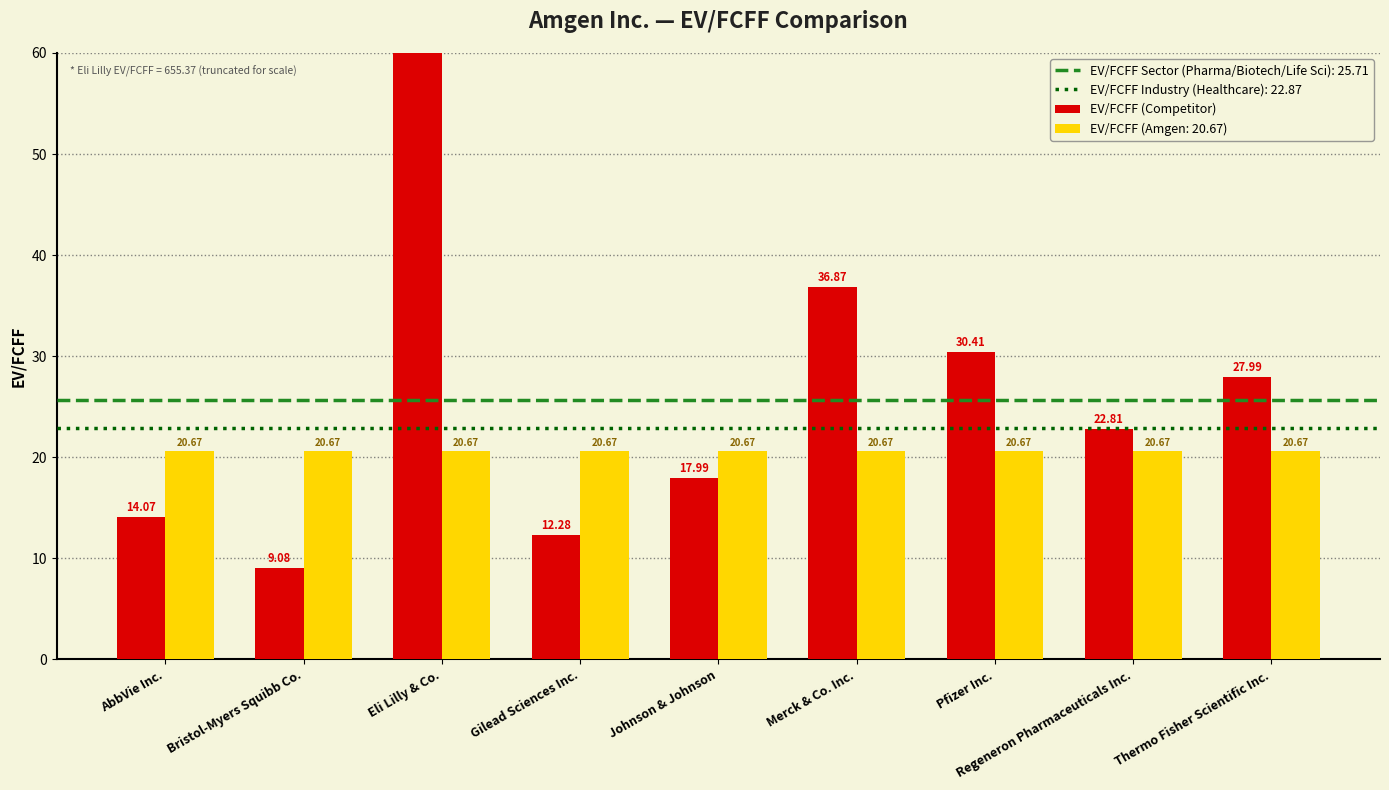

Are the bars grouped side by side (vs. stacked)?

No